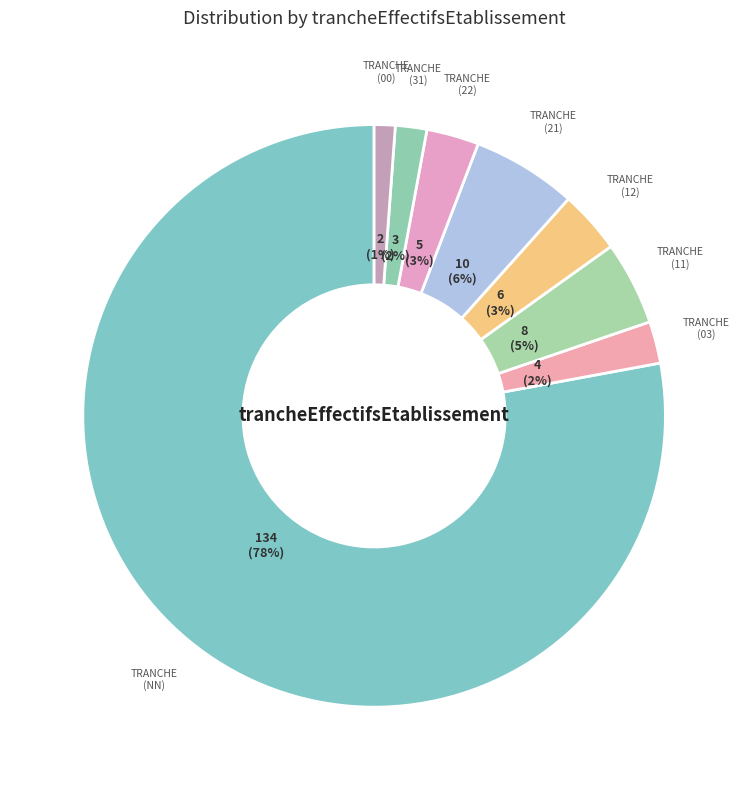

Which category has the biggest portion of the pie?

NN